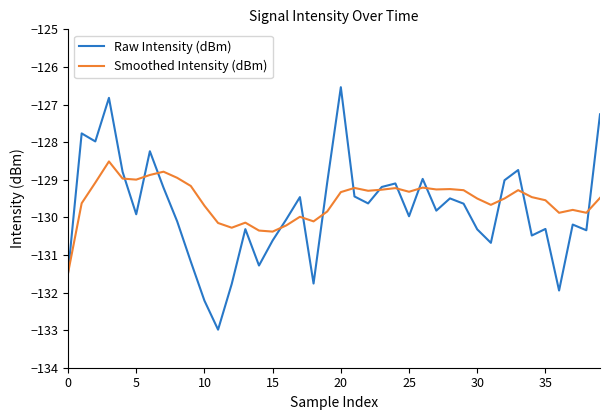

True or false: Raw Intensity (dBm) has more than 0 points higher than both neighbors.

True